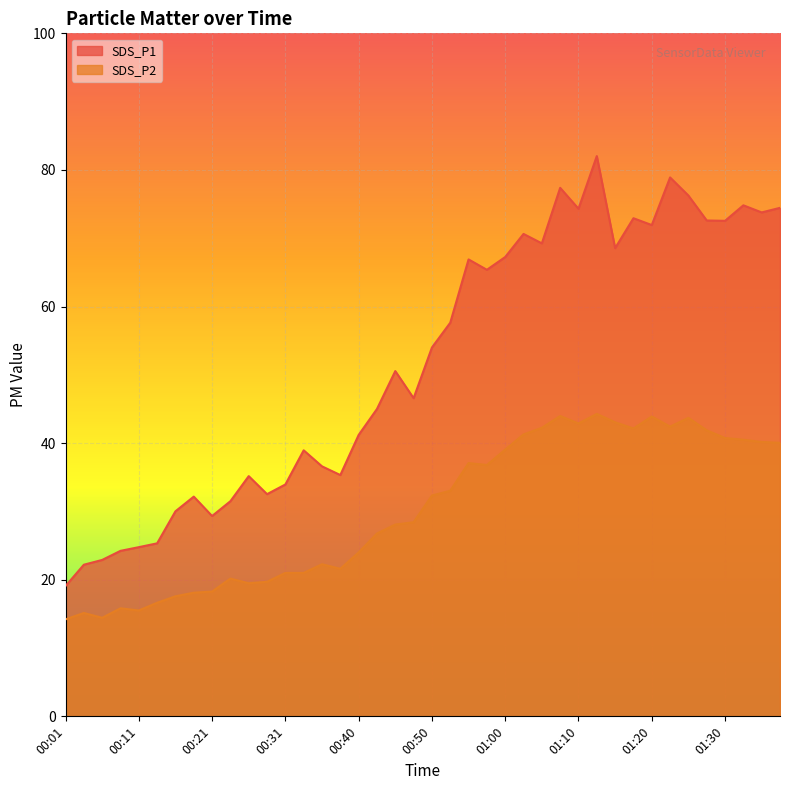

True or false: SDS_P1 and SDS_P2 intersect in this chart.

False